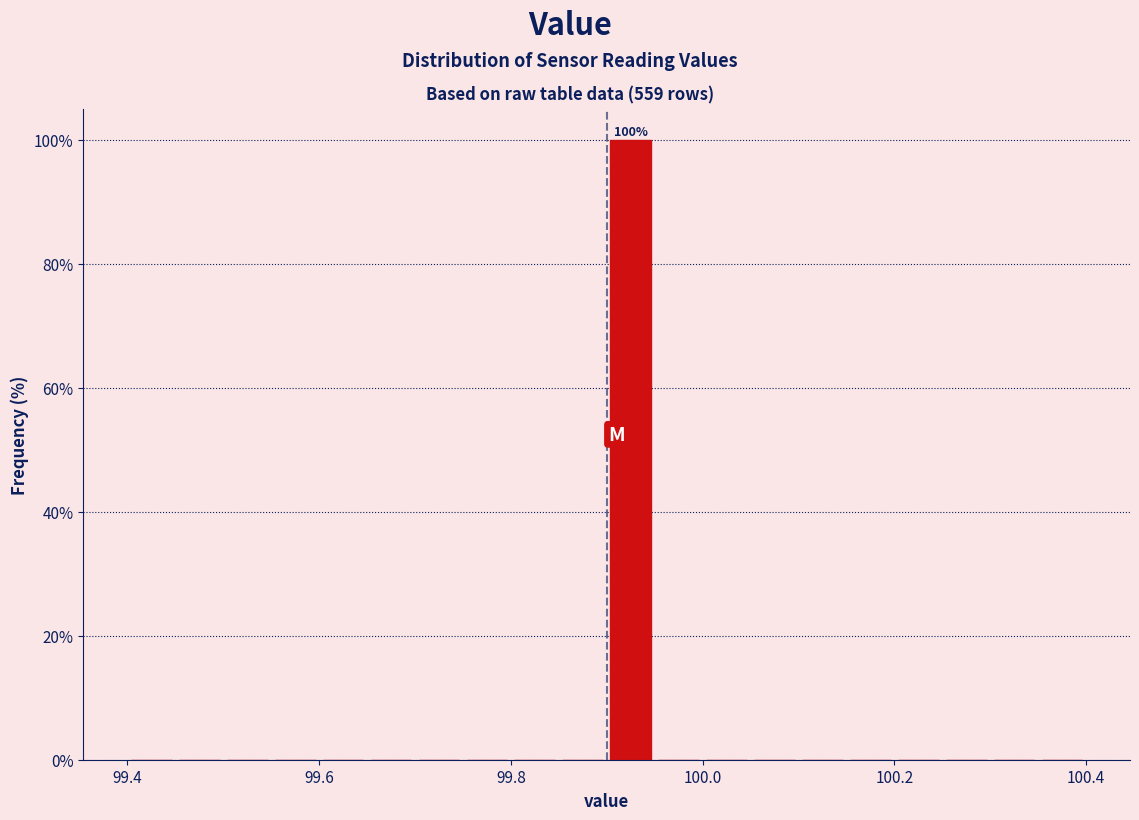

Around what value on the x-axis is the tallest bar? Give the approximate position of its centre, as read against the axis.

99.92